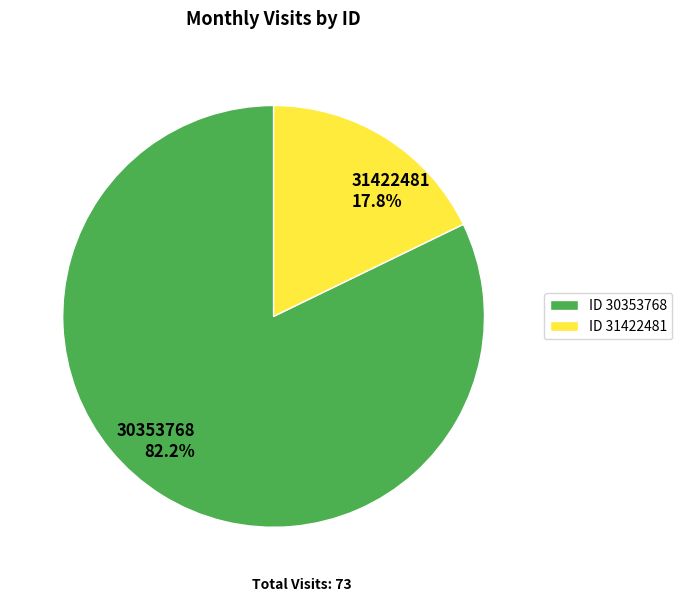

Is there any slice that represents more than half of the pie?

Yes